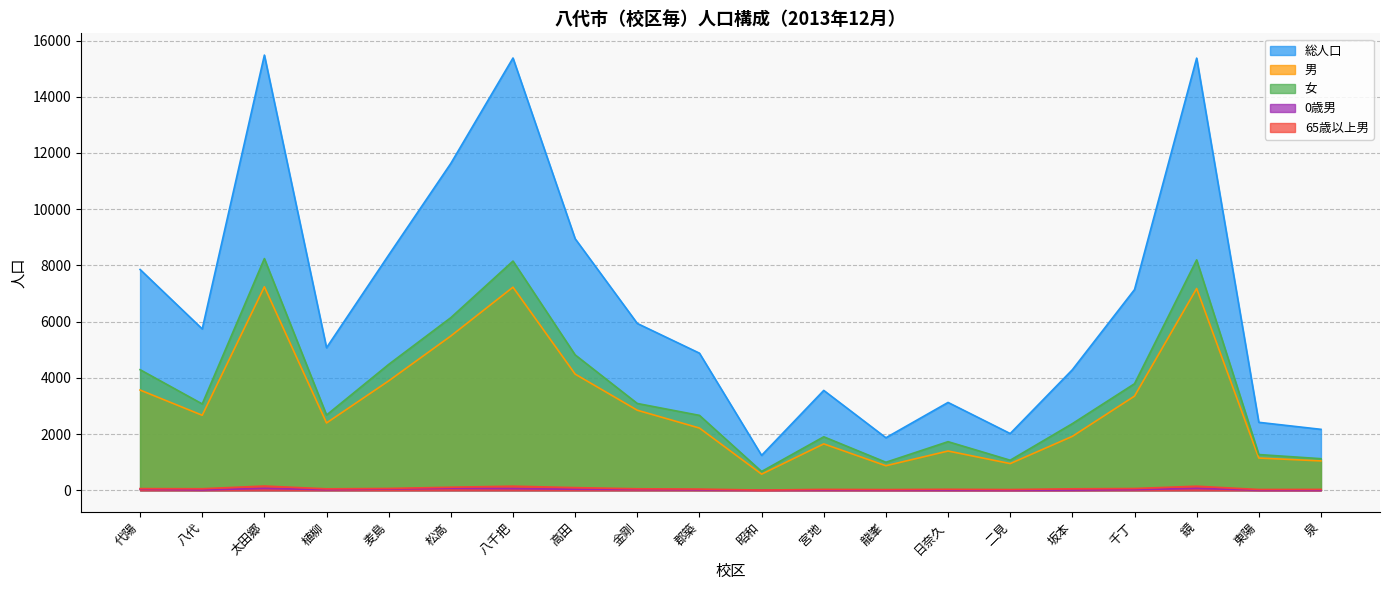

Which series has the largest range (max minus min)?

総人口